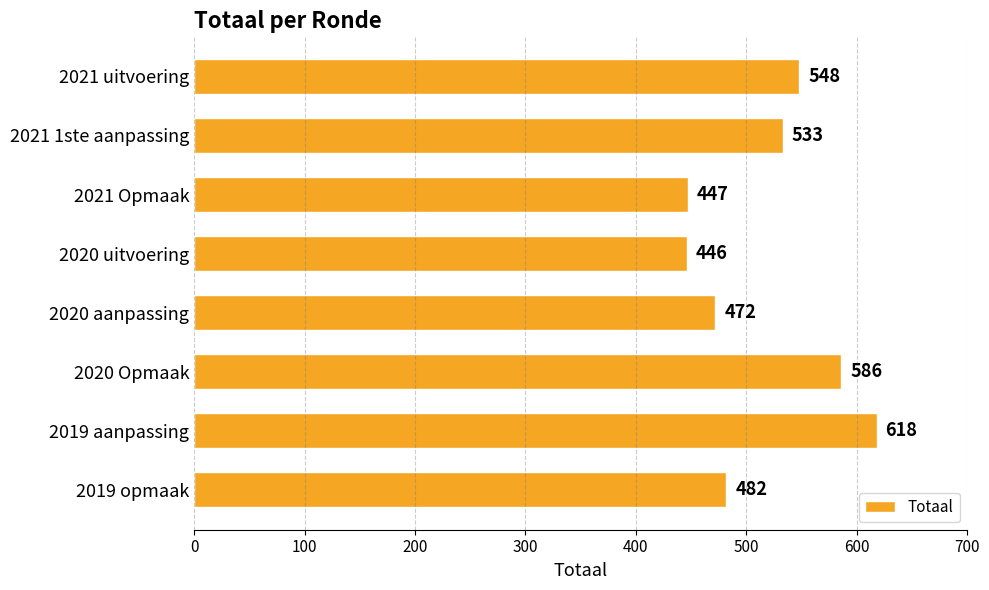

What is the difference between the maximum and second lowest values?

171